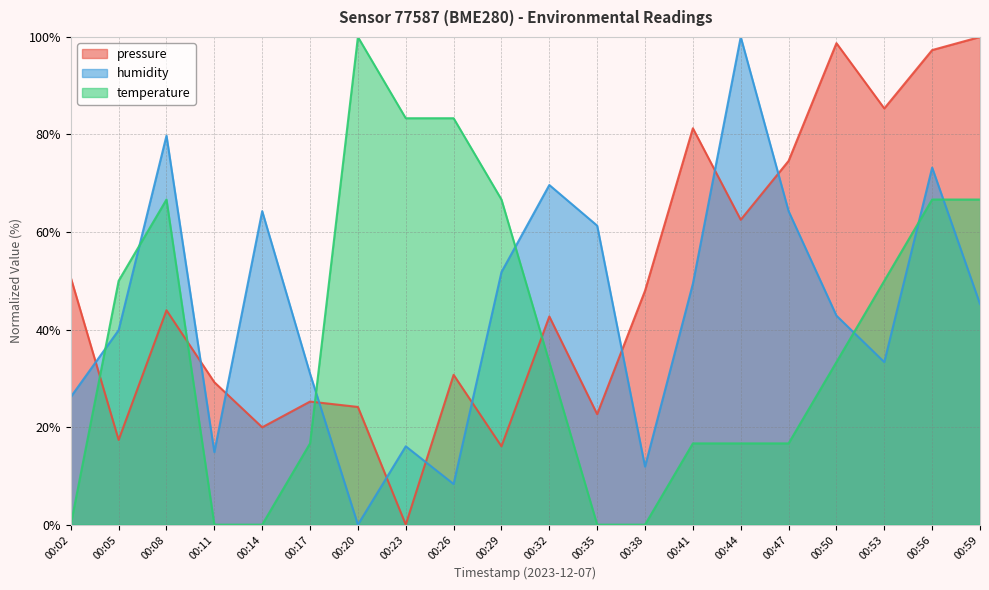

Reading left to right, what are all the values shown in this chart?

pressure: 50.7	17.4	44.0	29.2	20.0	25.2	24.1	0.0	30.7	16.1	42.7	22.7	48.0	81.3	62.5	74.6	98.7	85.3	97.3	100.0
humidity: 26.2	39.9	79.8	14.9	64.3	31.0	0.0	16.1	8.3	51.8	69.6	61.3	11.9	49.4	100.0	64.3	42.9	33.3	73.2	45.2
temperature: 0.0	50.0	66.7	0.0	0.0	16.7	100.0	83.3	83.3	66.7	33.3	0.0	0.0	16.7	16.7	16.7	33.3	50.0	66.7	66.7